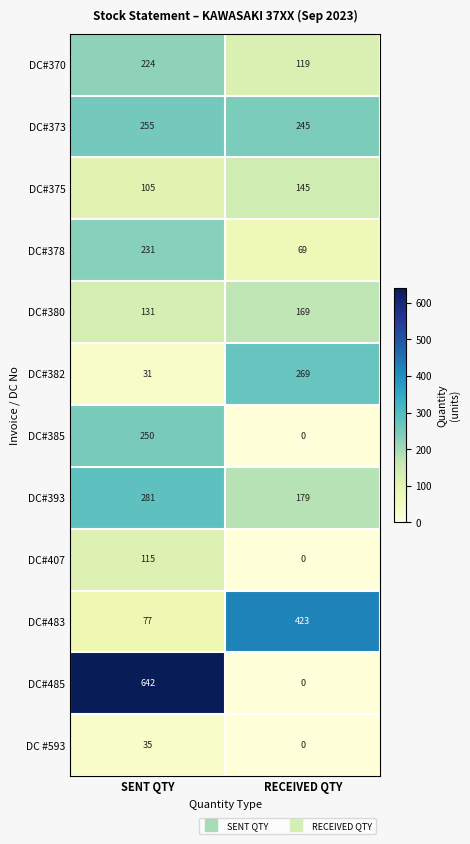

What is the sum of all DC#483 values?

500